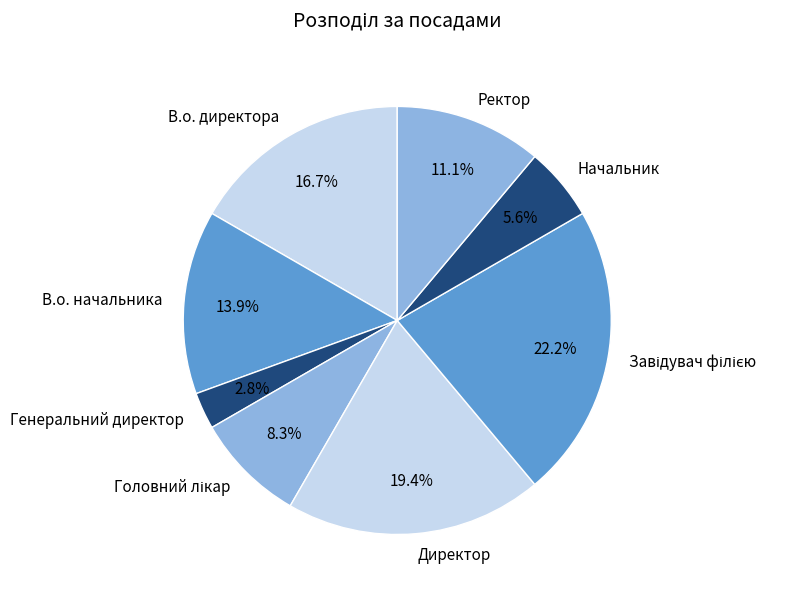

Is Директор the majority of the pie?

No